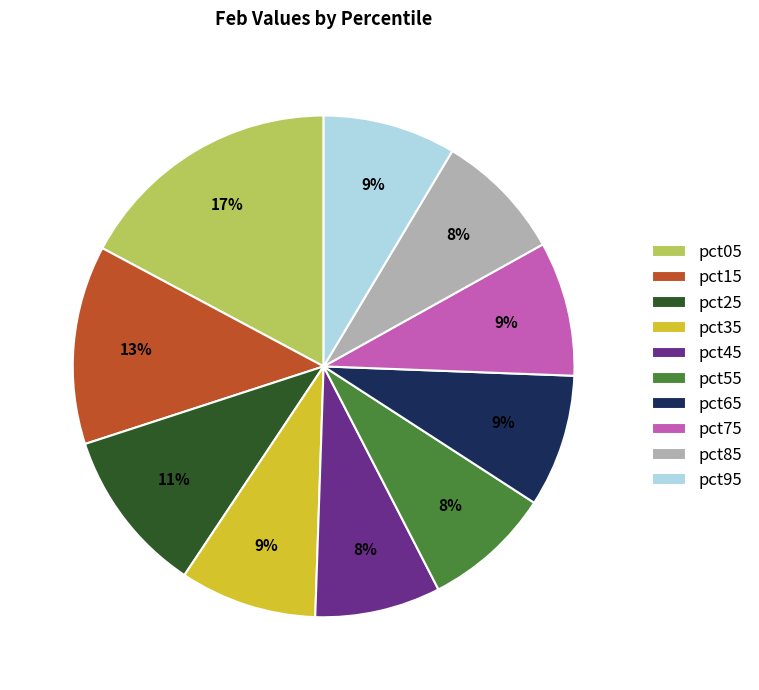

Do pct95 and pct25 together represent more than half of the pie?

No